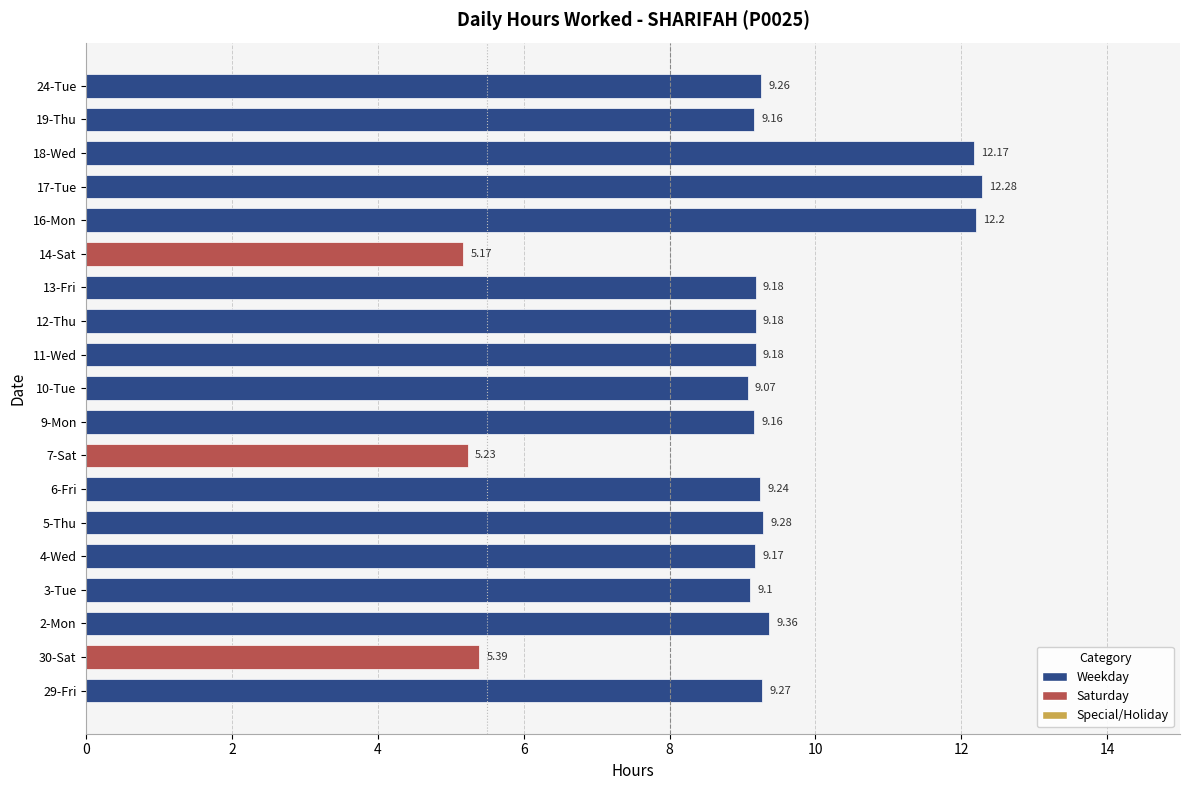

What is the difference between the maximum and minimum values?

7.1